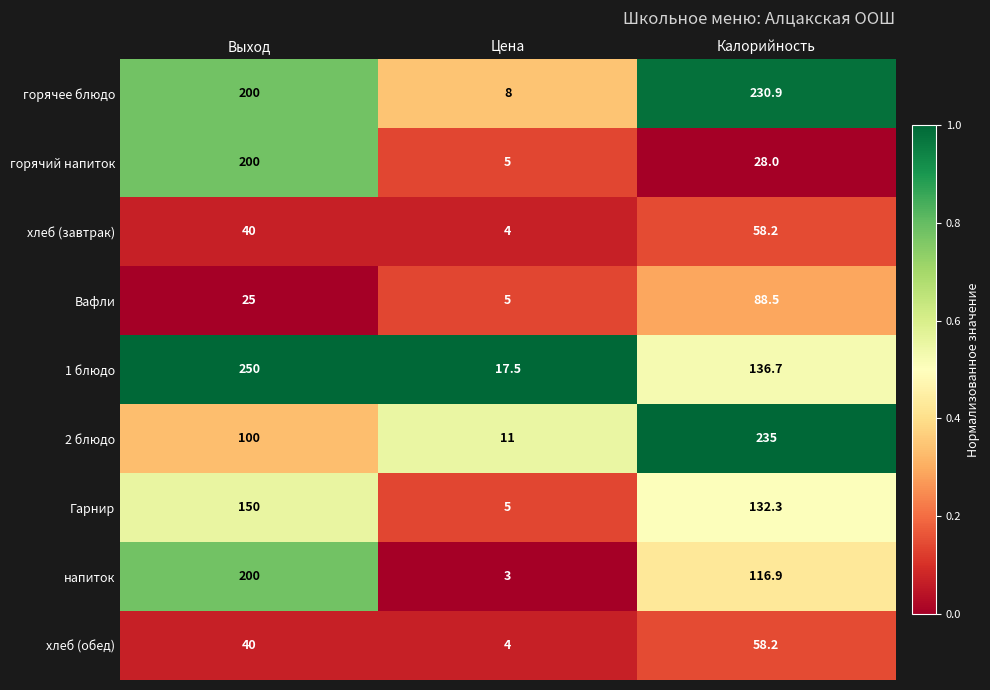

Which label corresponds to the smallest value in the chart?

Цена